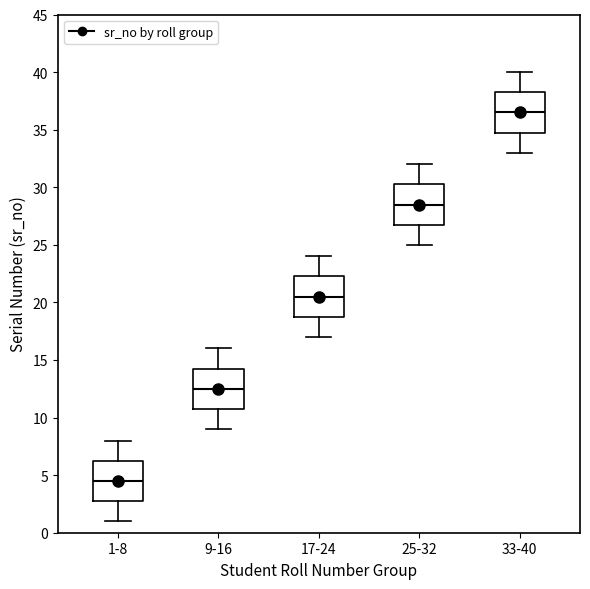

Reading left to right, read every box against the y-axis: the position of its median line, the range the box covers, and the ends of its whiskers. The values are not printed on the chart, so give them approximately, as read against the axis.

1-8: median 4.5, box 3.0 to 6.5, whiskers 1.0 to 8.0
9-16: median 12.5, box 11.0 to 14.5, whiskers 9.0 to 16.0
17-24: median 20.5, box 19.0 to 22.5, whiskers 17.0 to 24.0
25-32: median 28.5, box 27.0 to 30.5, whiskers 25.0 to 32.0
33-40: median 36.5, box 35.0 to 38.5, whiskers 33.0 to 40.0